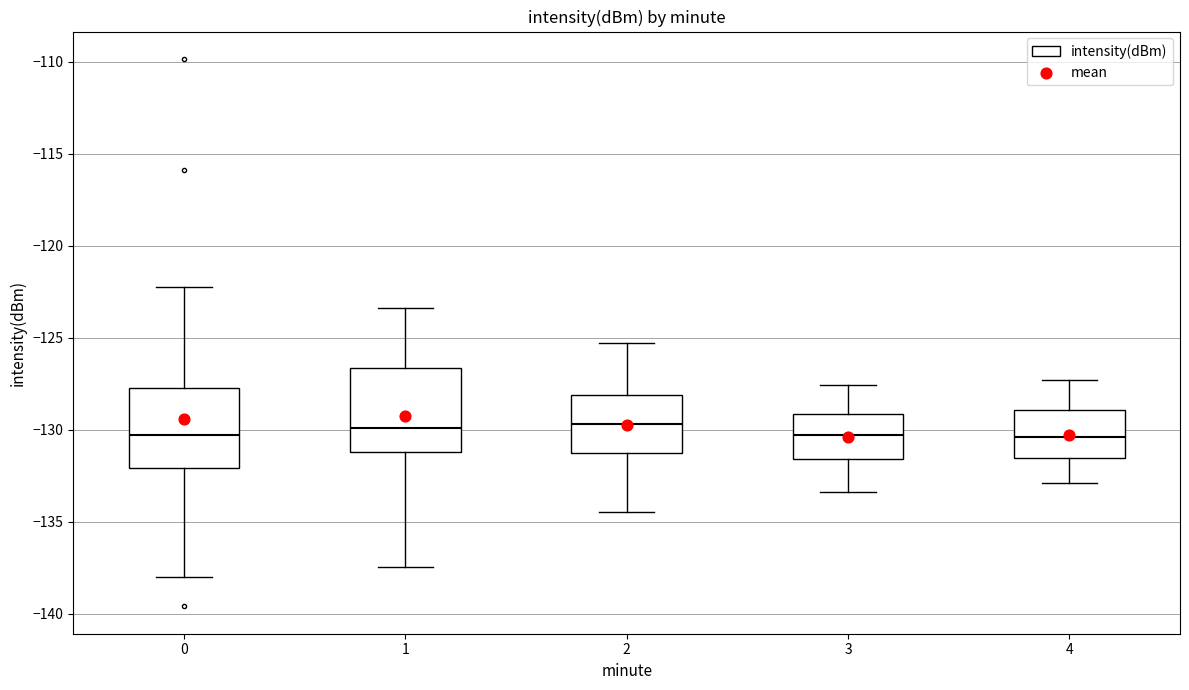

Where does the median line of the box at x = 2 sit on the y-axis? The values are not printed on the chart, so give them approximately, as read against the axis.

-129.5